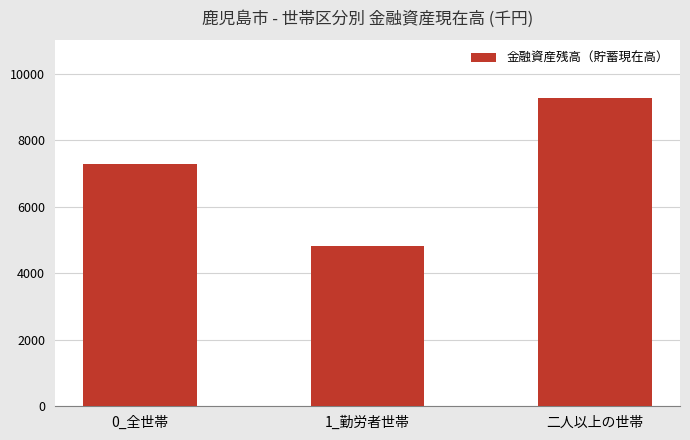

What is the label of the 1st bar from the left?

0_全世帯